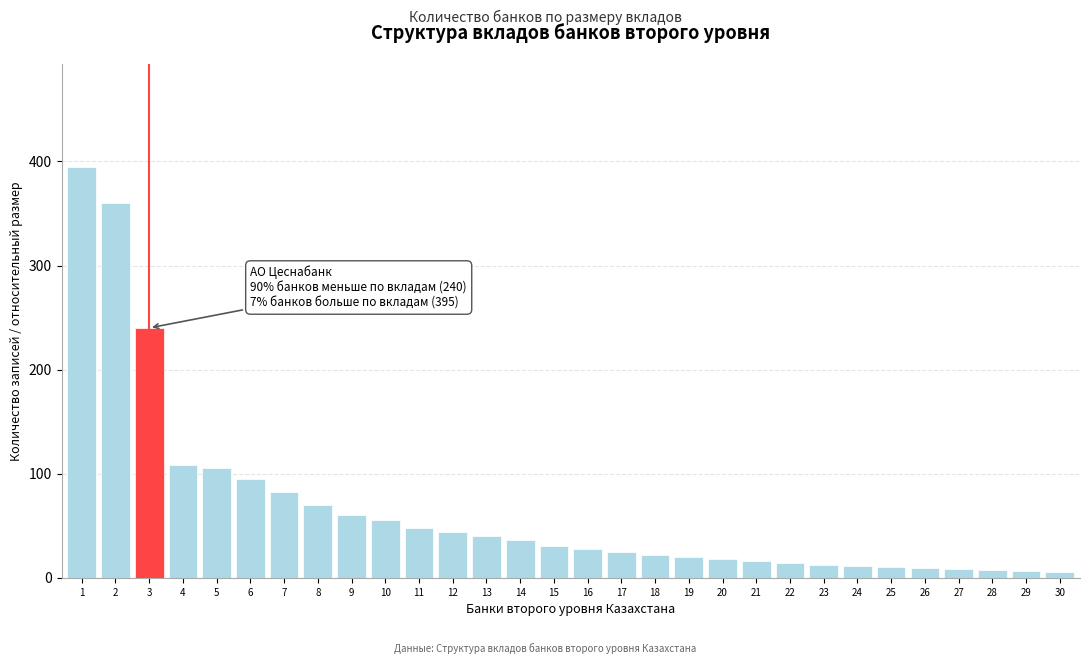

What is the ratio of the value at 4 to the value at 17?

4.3